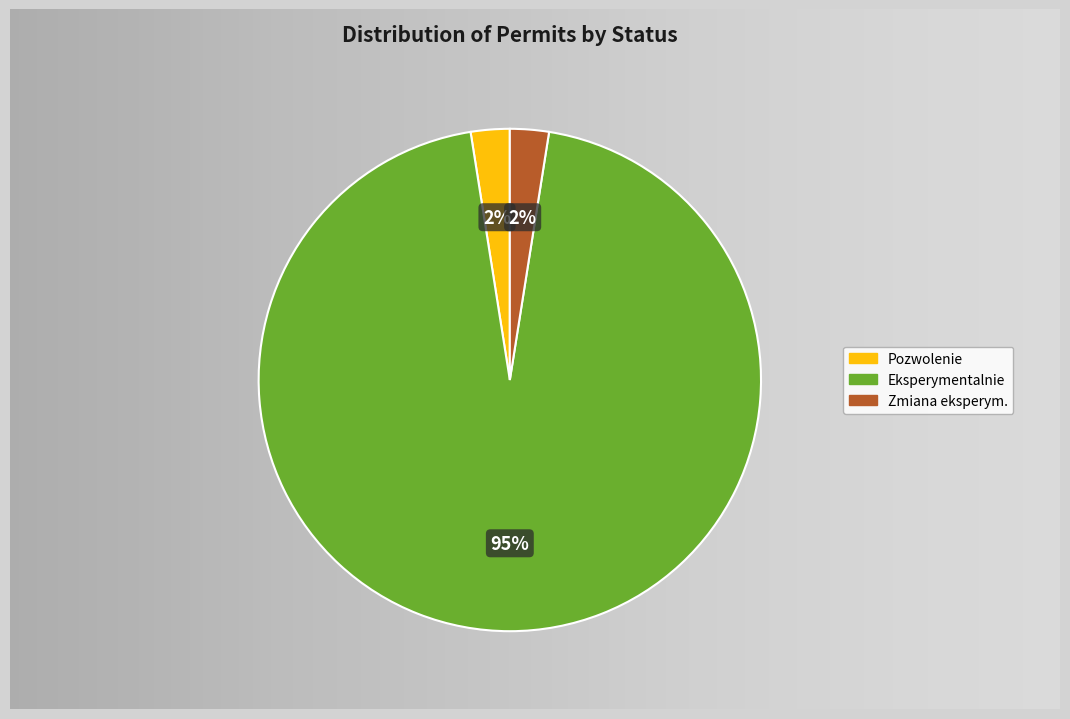

Is Zmiana eksperym. the majority of the pie?

No